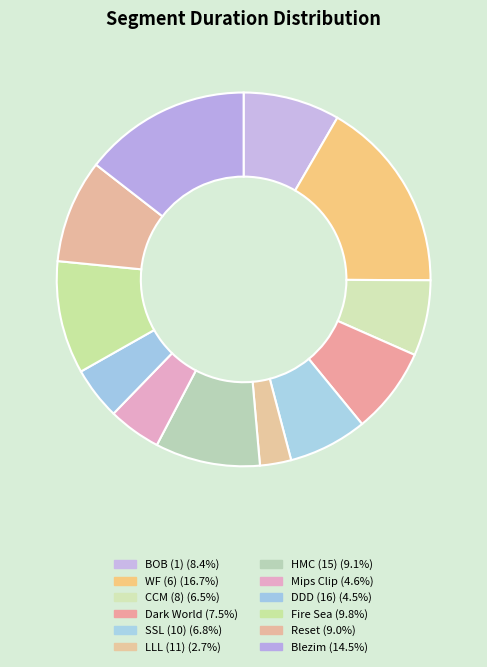

What is the largest slice in the pie chart?

WF (6)